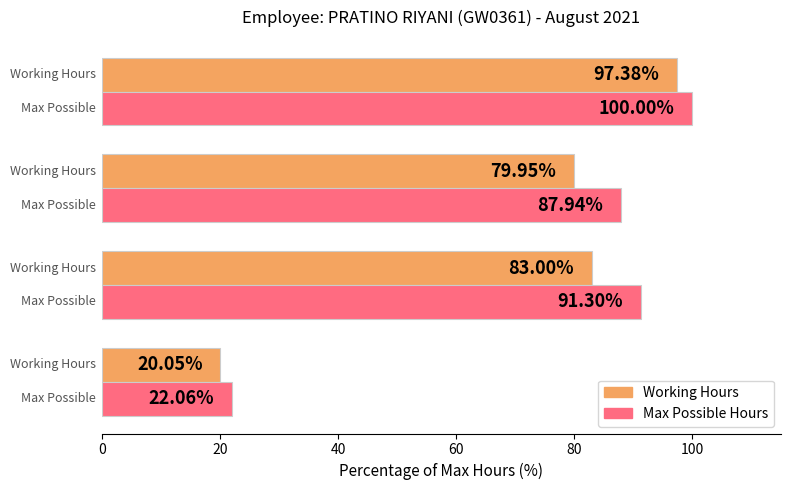

How many distinct data groups are displayed?

2